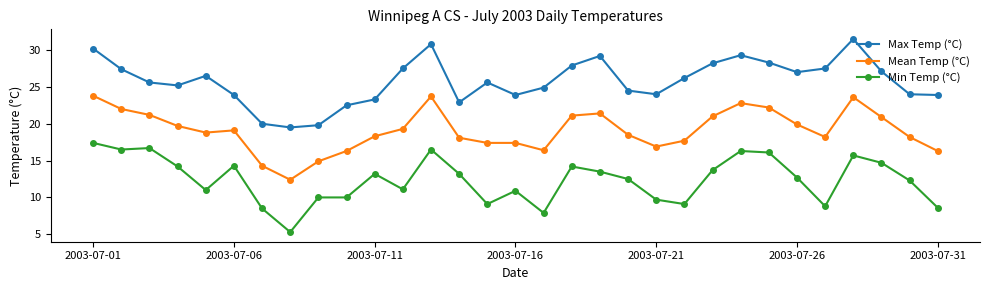

How many series are shown in this chart?

3